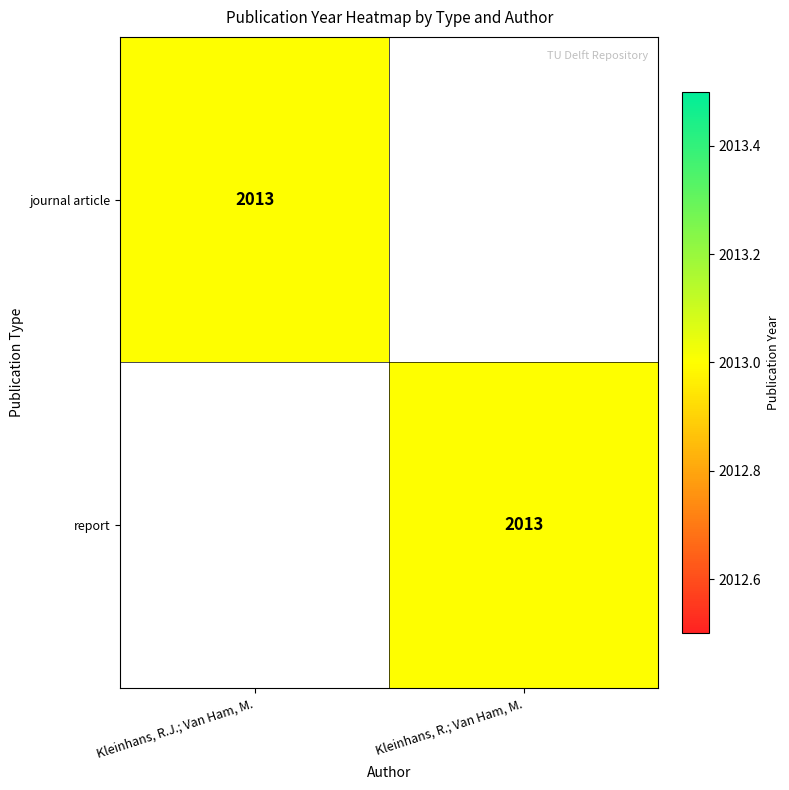

At which category is the sum across all series the highest?

Kleinhans, R.J.; Van Ham, M.